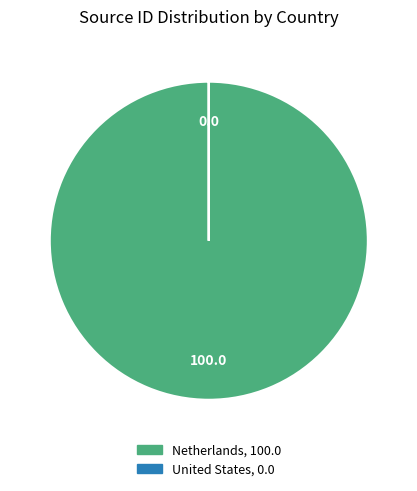

Is there any slice that represents more than half of the pie?

Yes